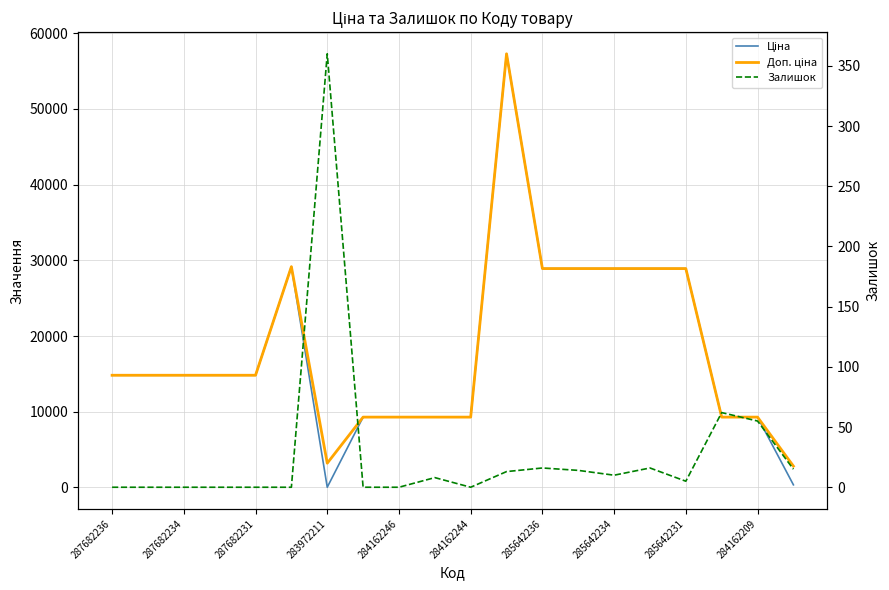

Rank the series by their maximum value, from highest to lowest.

Ціна, Доп. ціна, Залишок